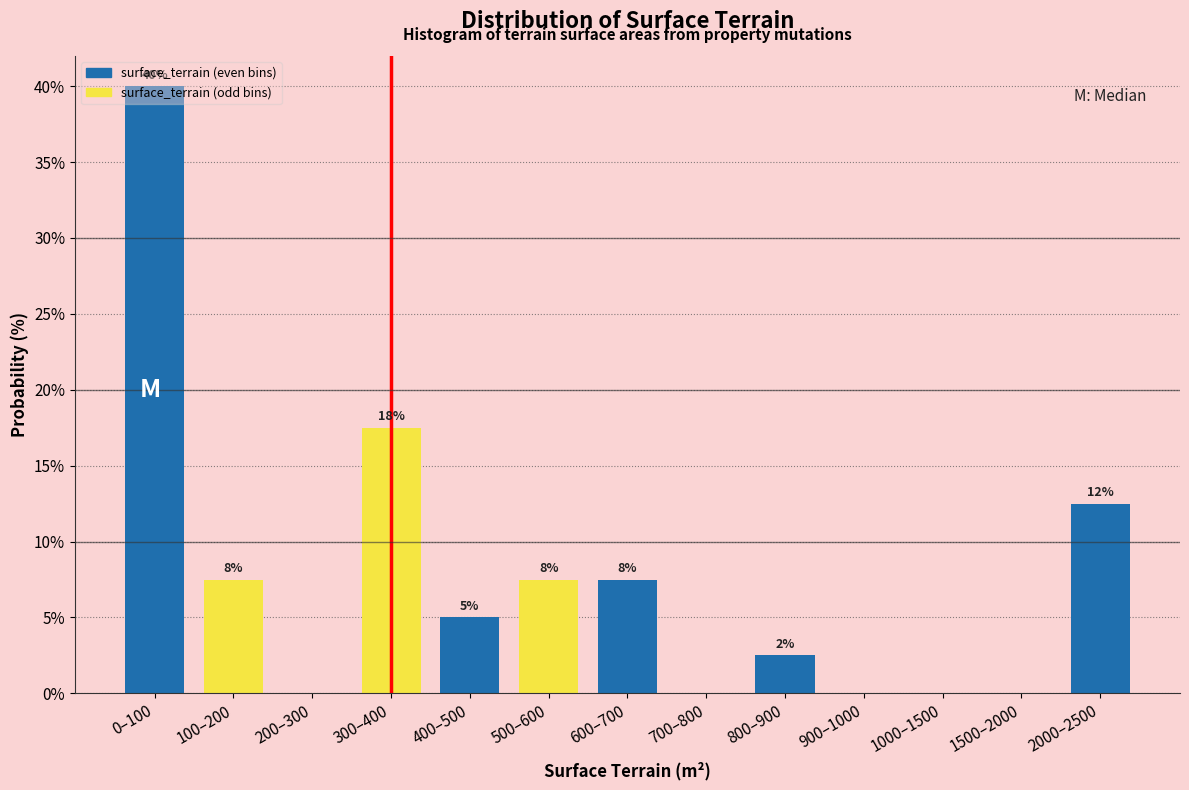

Are the bars horizontal?

No